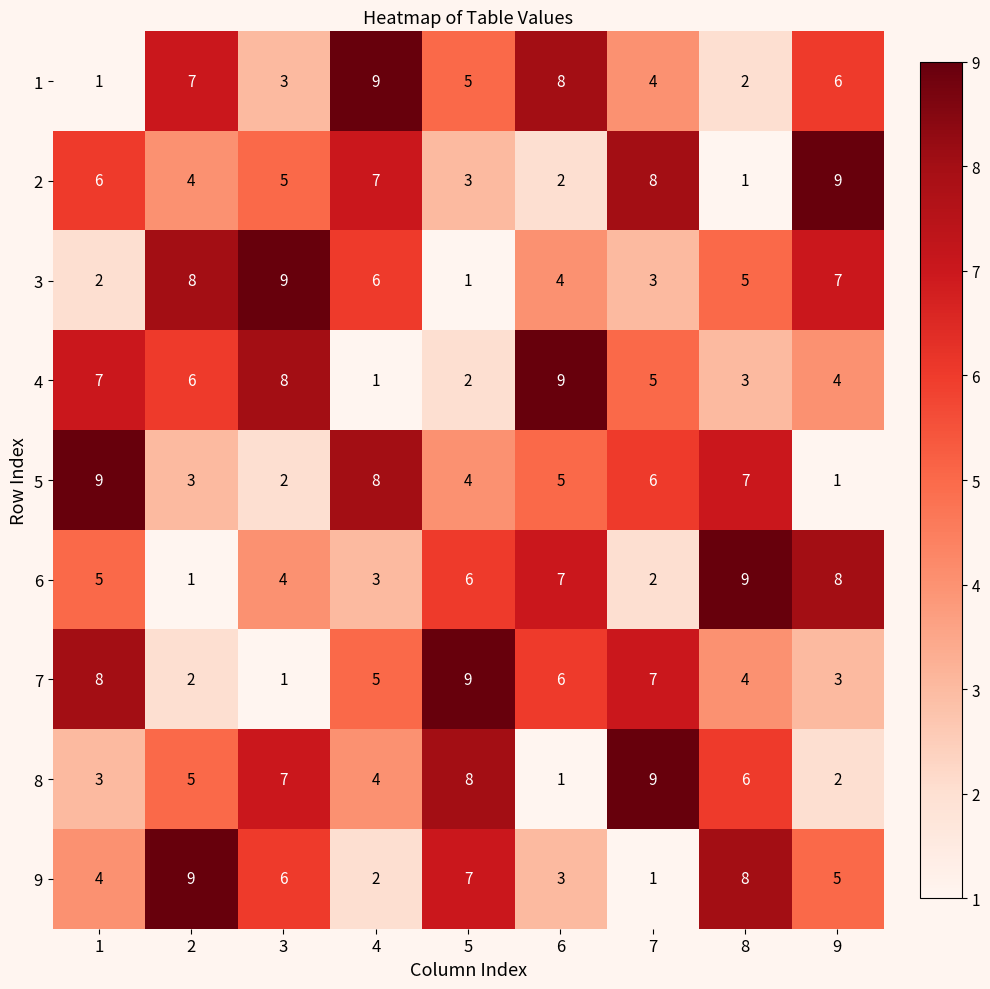

What is the difference between the maximum and minimum values in the 1 series?

8